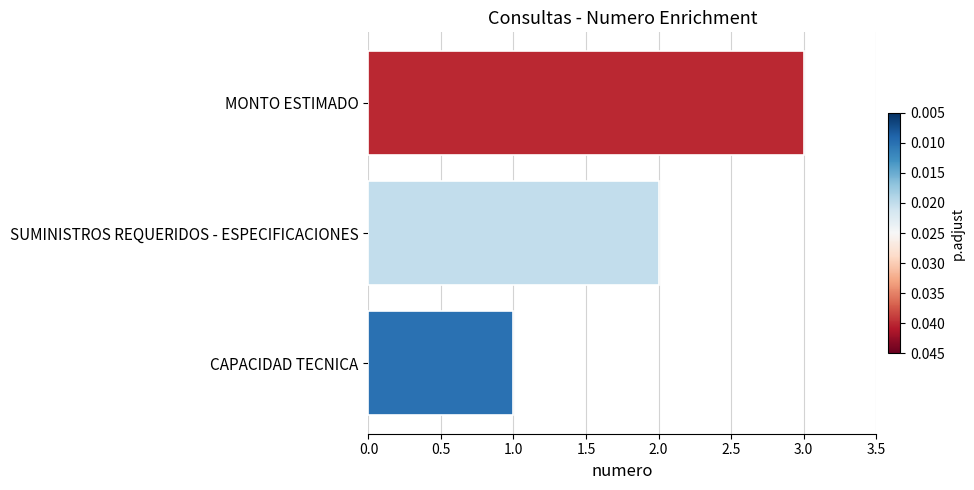

List the labels in order of value, largest first.

MONTO ESTIMADO, SUMINISTROS REQUERIDOS - ESPECIFICACIONES, CAPACIDAD TECNICA